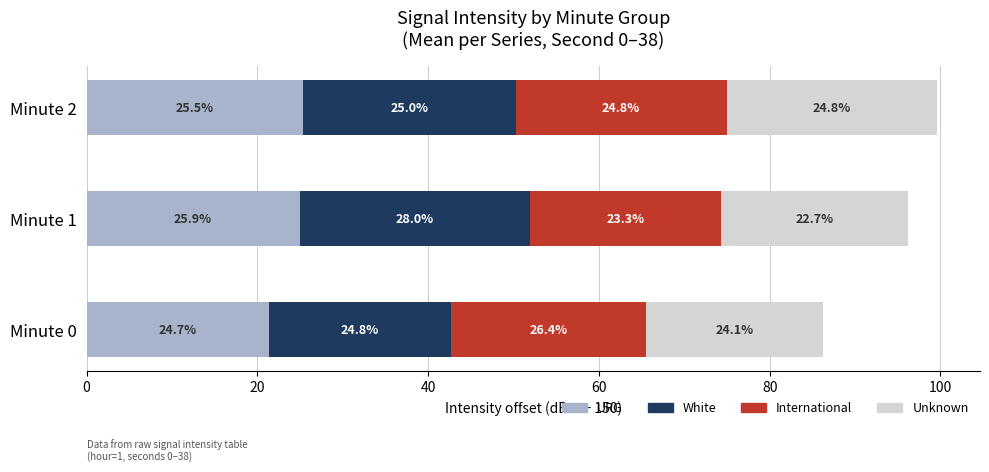

What is the difference between the maximum and minimum values in the URG series?

4.1